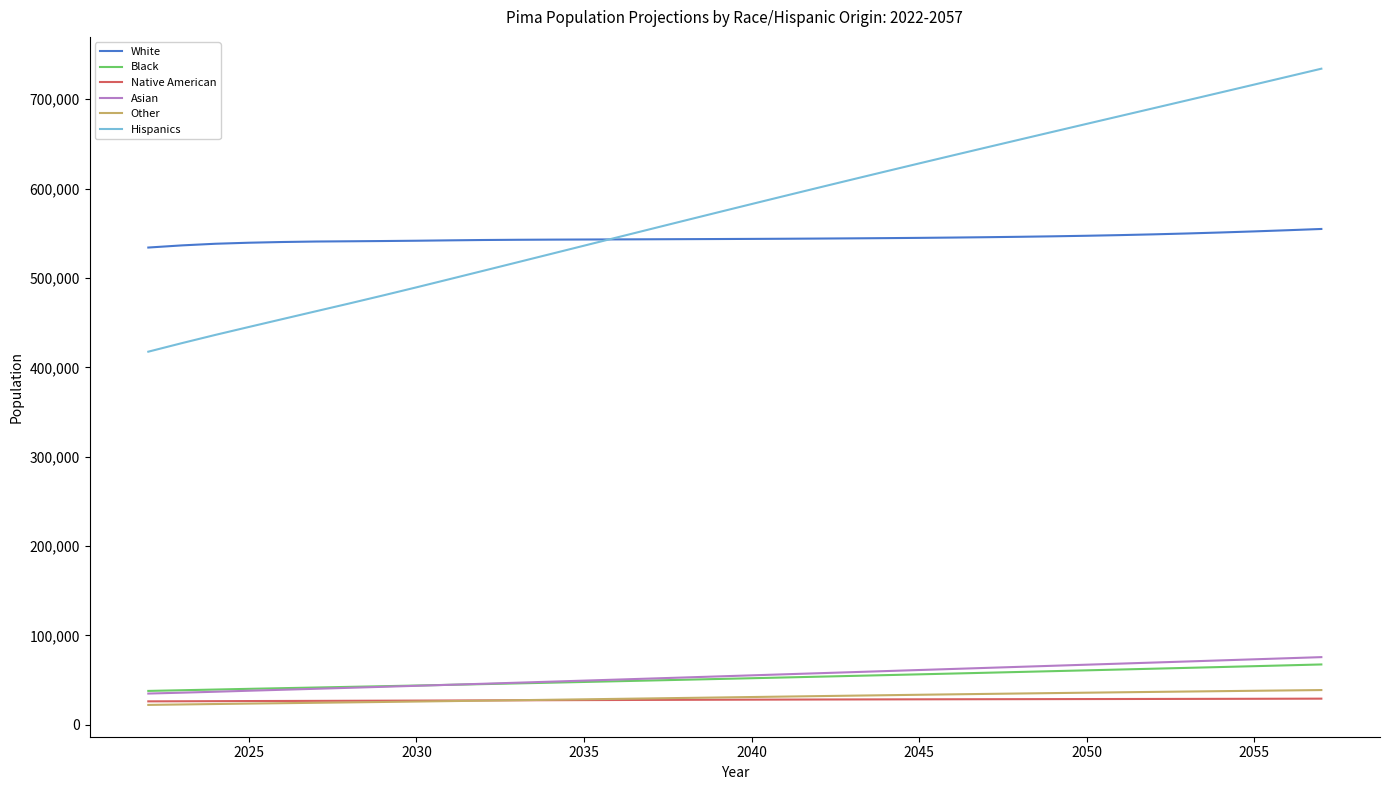

What is the greatest value displayed?

734237.6